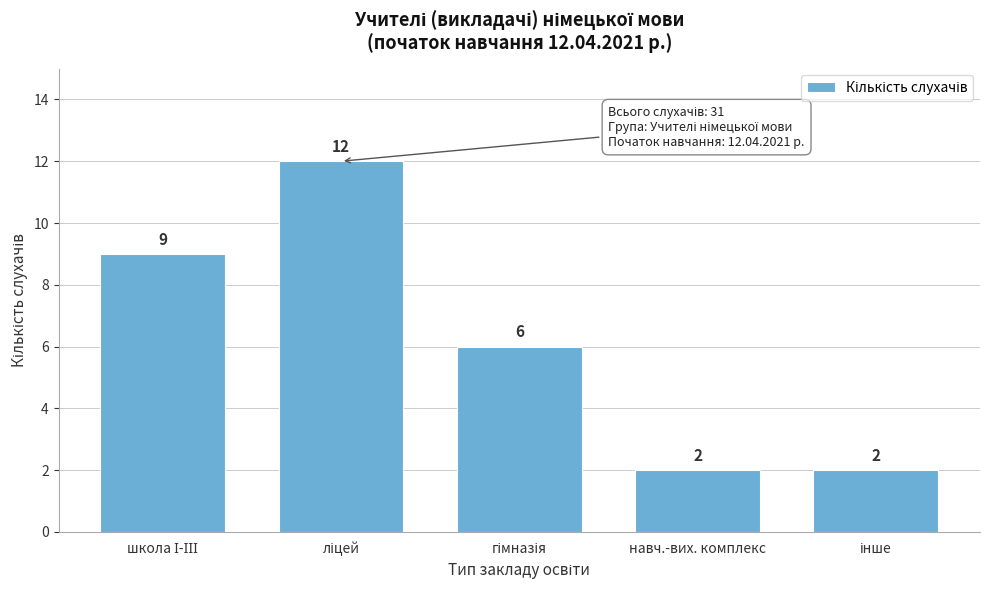

Reading left to right, what are all the values shown in this chart?

9	12	6	2	2